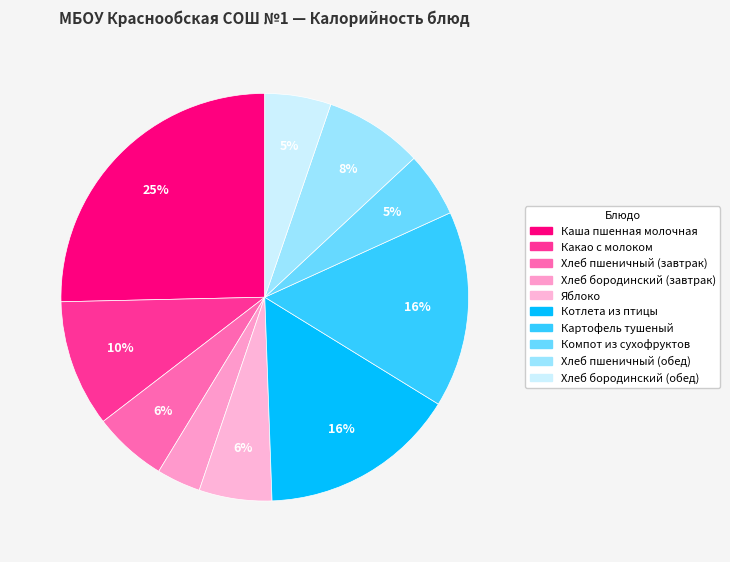

Is it true that Хлеб бородинский (обед) is 12% of the pie?

False